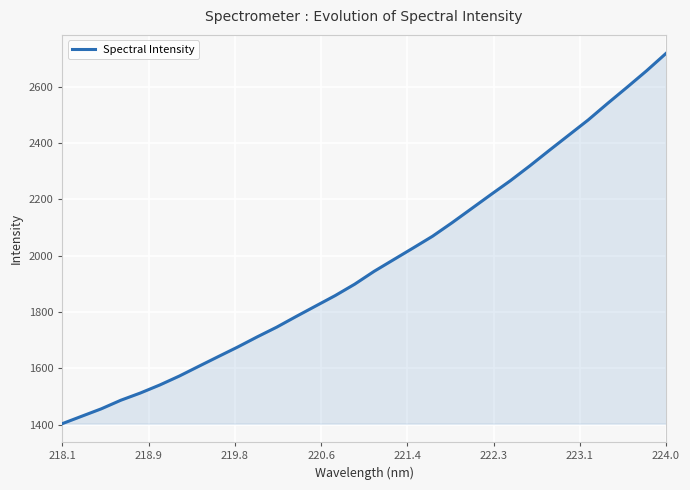

What is the smallest value displayed?

1403.1